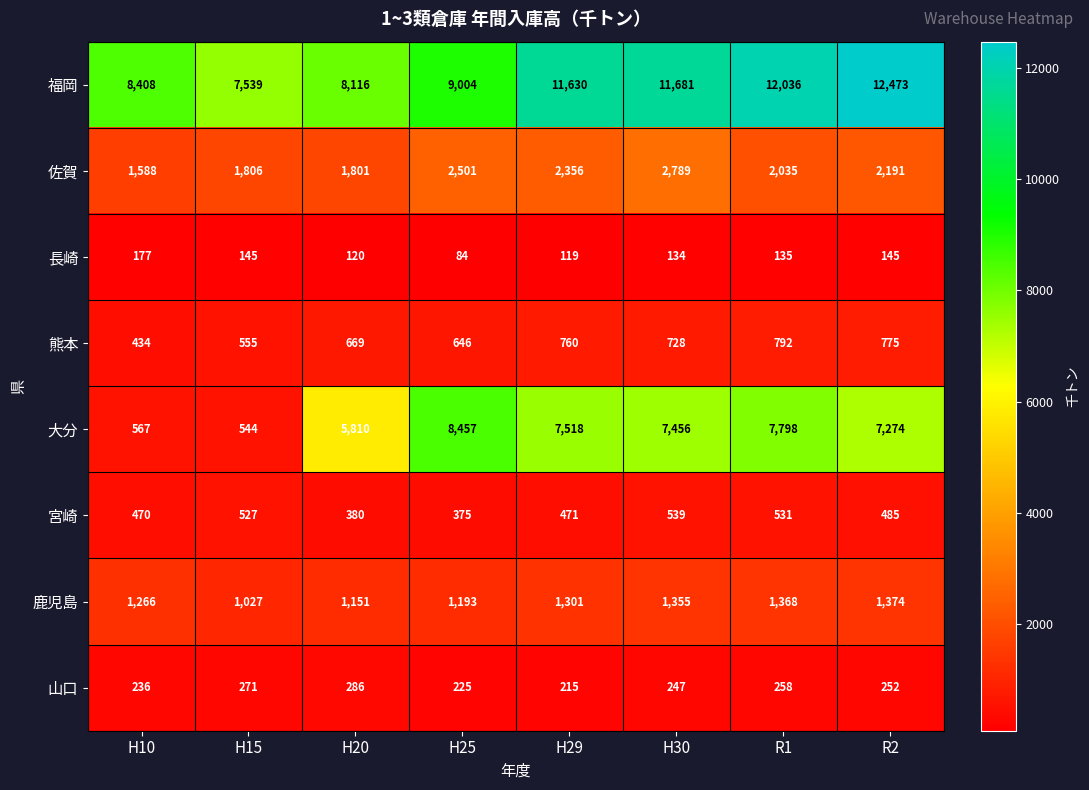

Rank the series at H10 from lowest to highest value.

長崎, 山口, 熊本, 宮崎, 大分, 鹿児島, 佐賀, 福岡